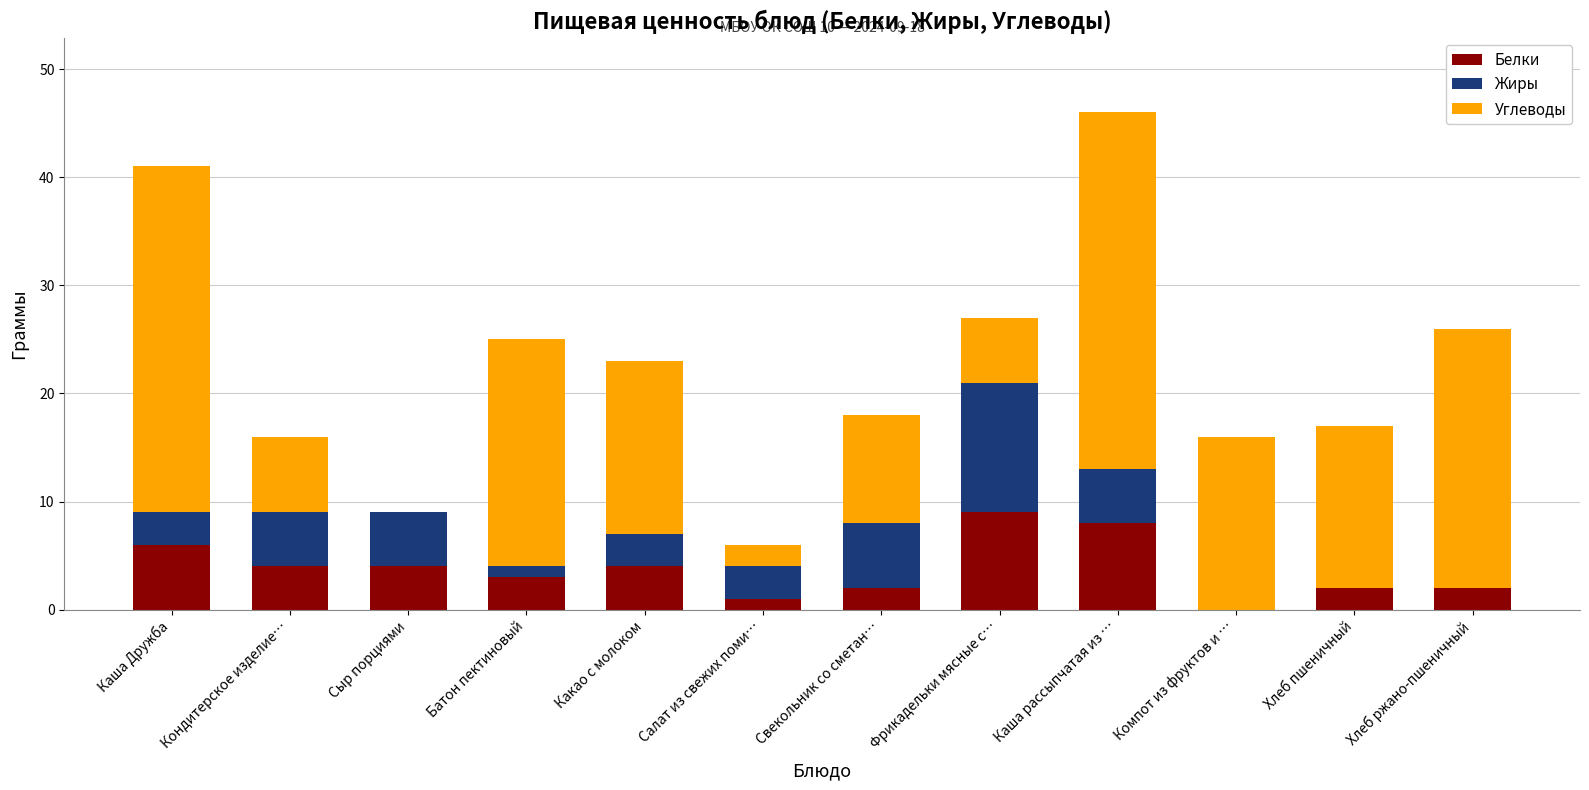

At which category is the sum across all series the highest?

Каша рассыпчатая из …